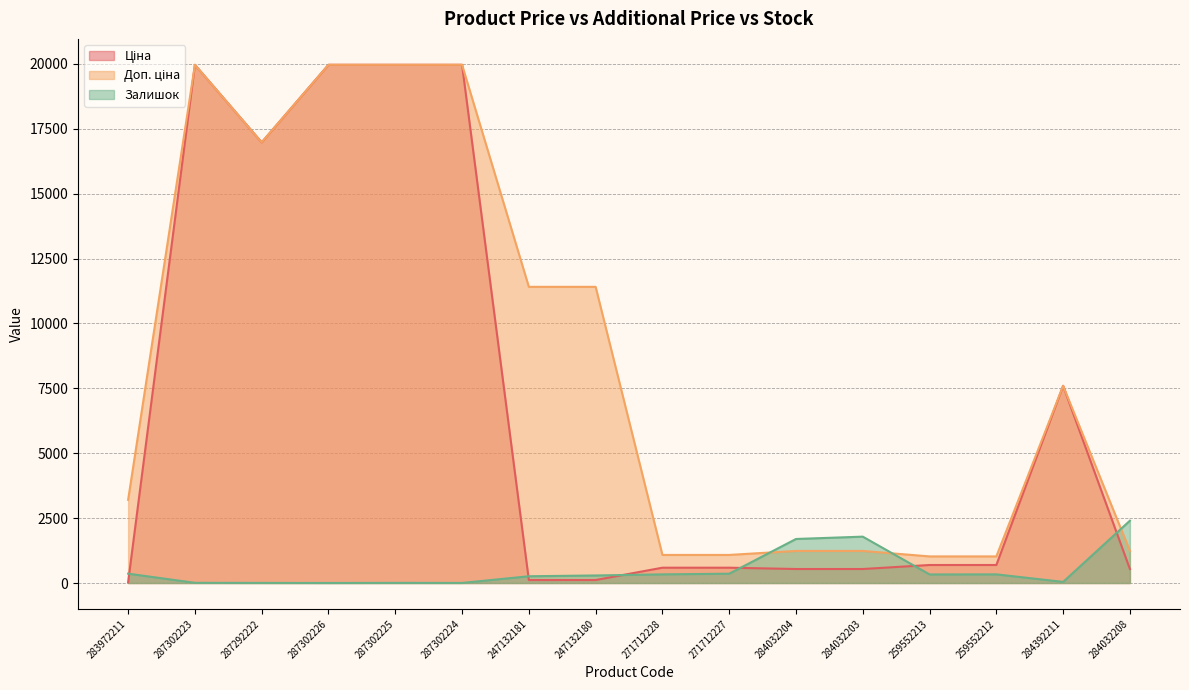

What is the difference between the maximum and minimum values in the Ціна series?

19932.1